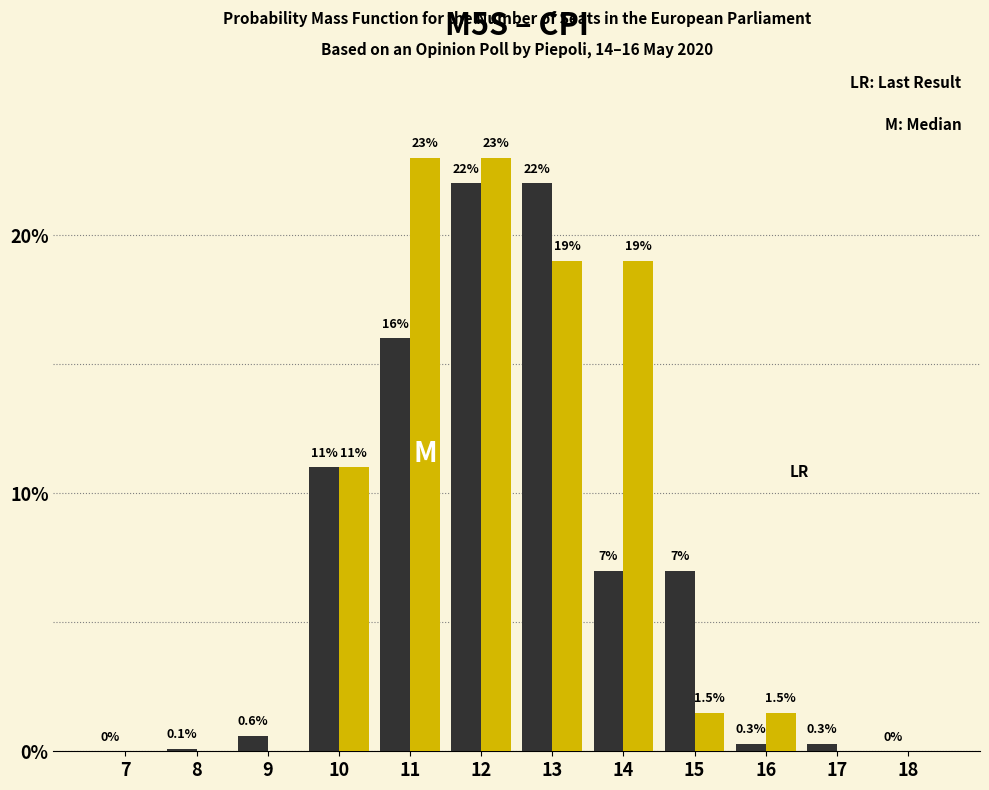

What is the greatest value displayed?

23.0